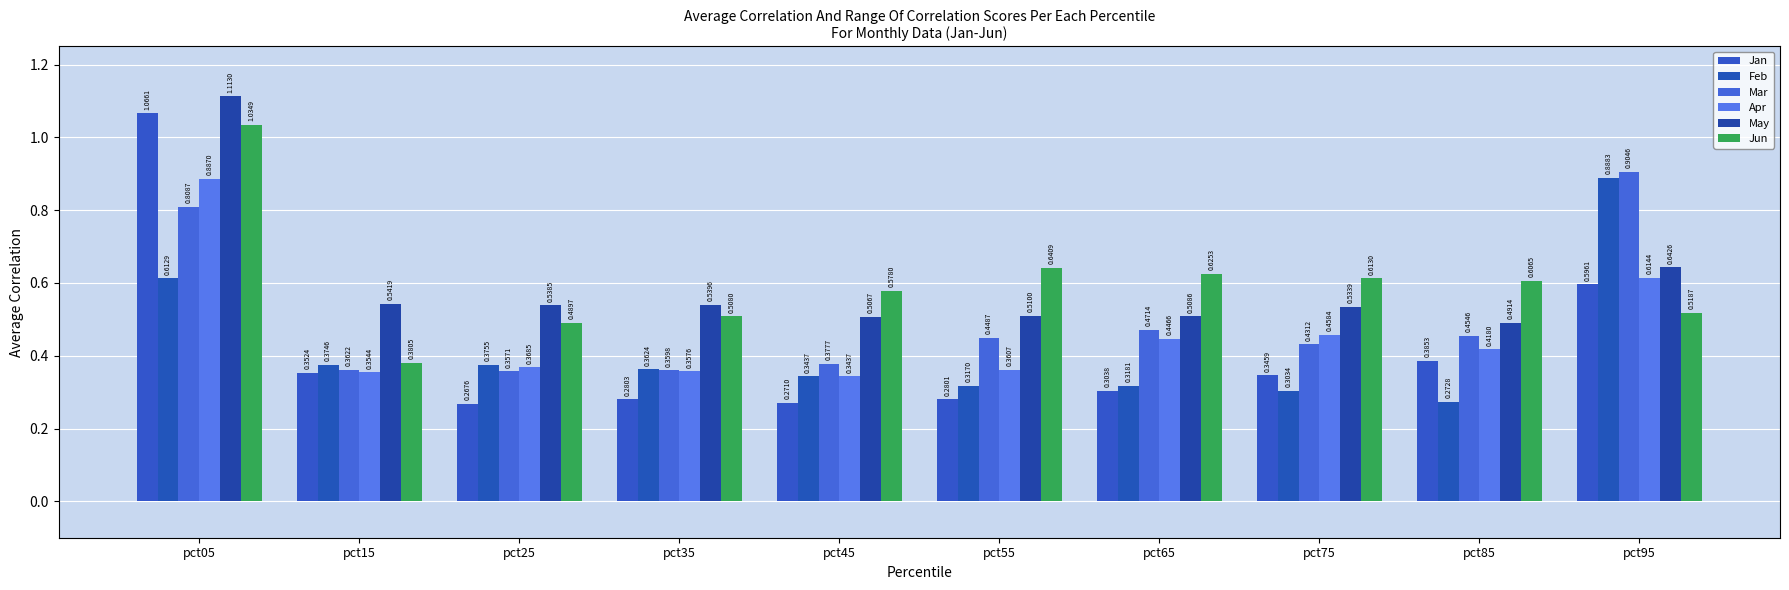

Rank the series at pct65 from lowest to highest value.

Jan, Feb, Apr, Mar, May, Jun